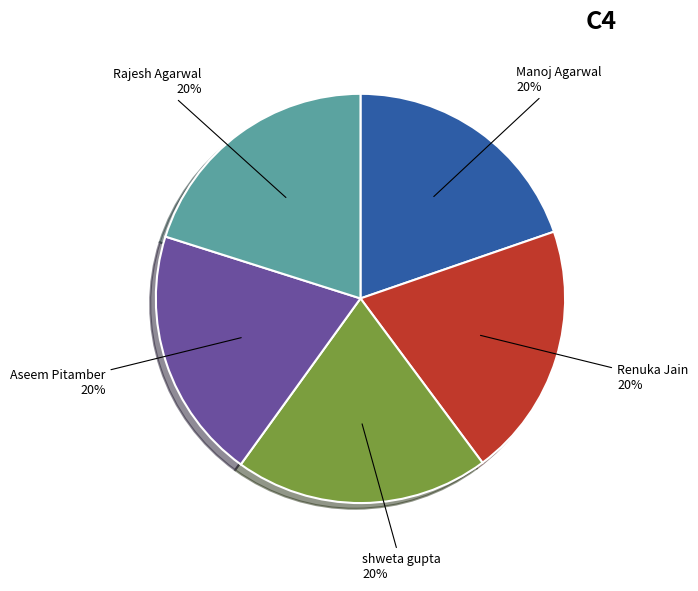

To the nearest percent, what is the average slice percentage?

20%